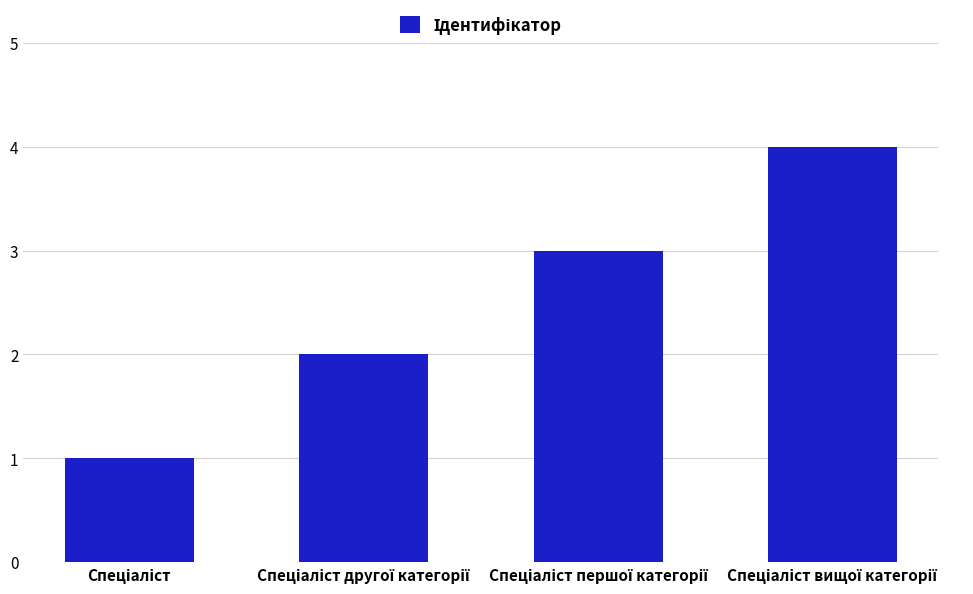

What is the sum of all values?

10